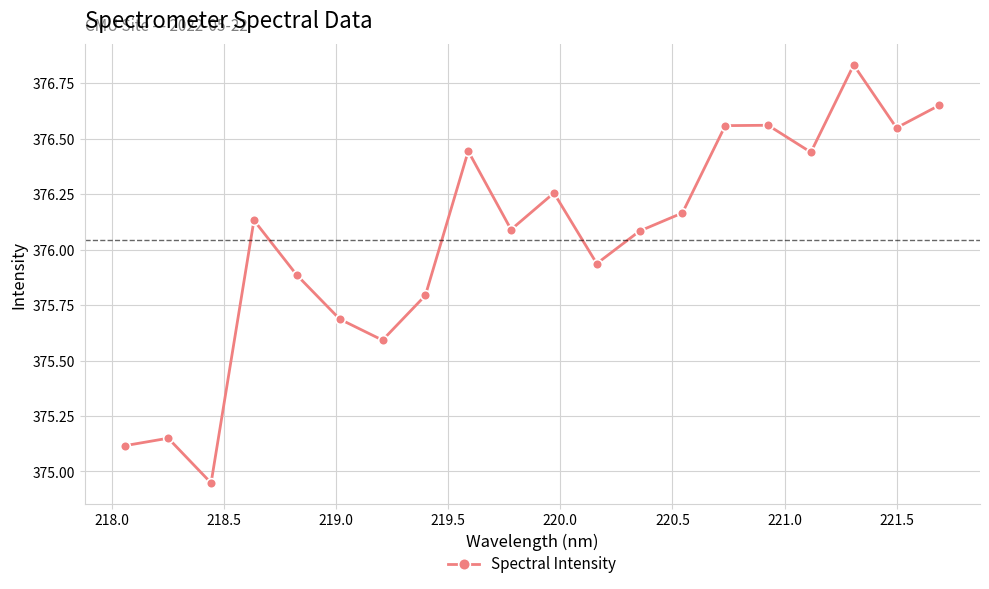

What is the value of the 8th point from the left?

375.8